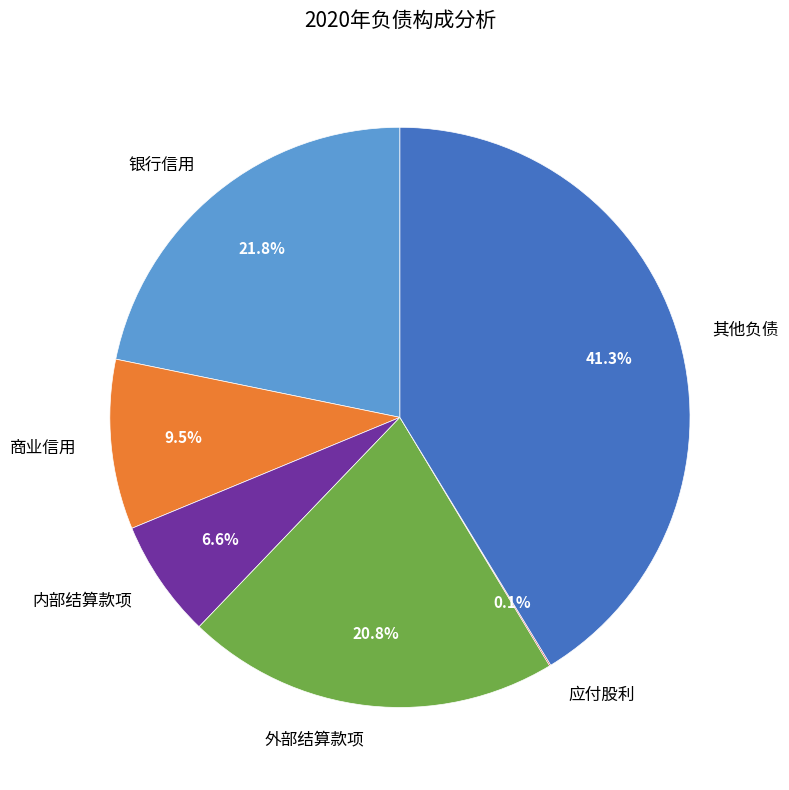

Does any single category account for the majority?

No